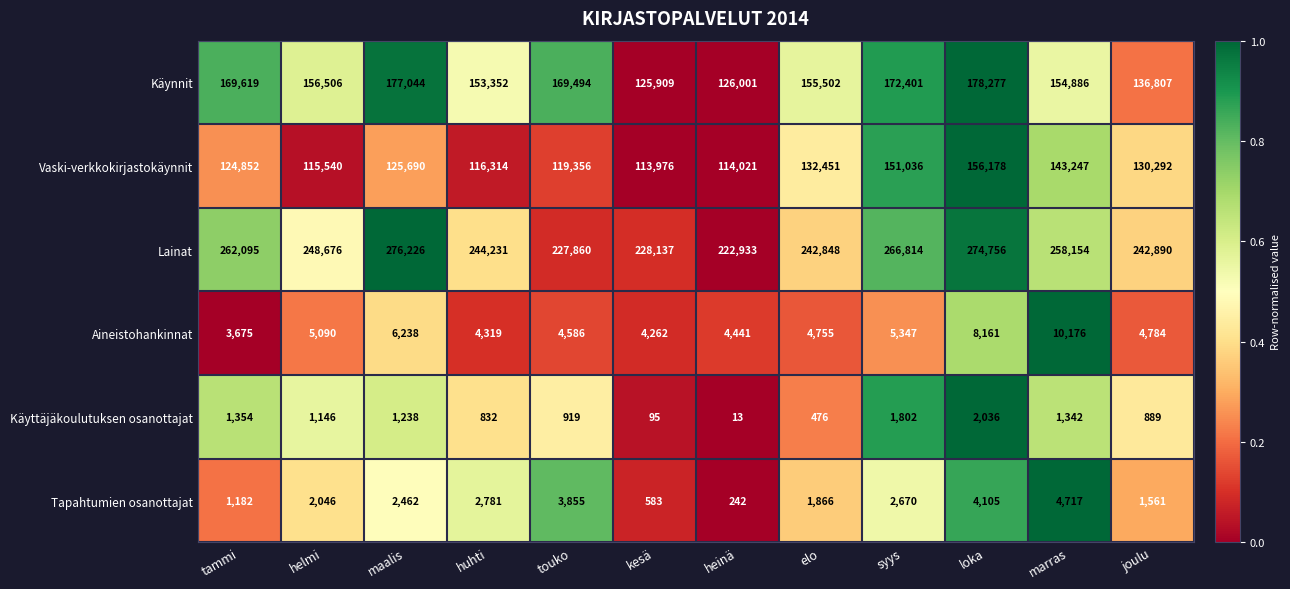

What is the difference between the Käynnit values at tammi and elo?

14117